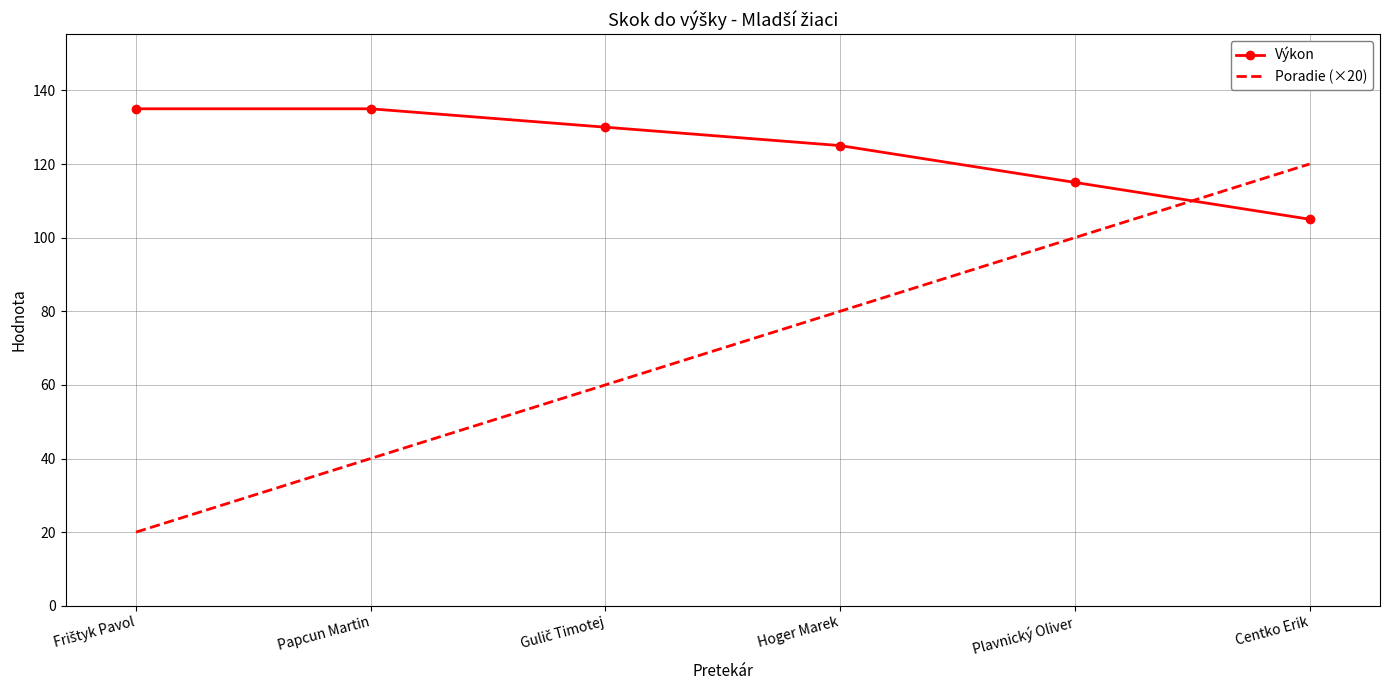

Reading left to right, what are all the values shown in this chart?

Výkon: 135	135	130	125	115	105
Poradie (×20): 20	40	60	80	100	120